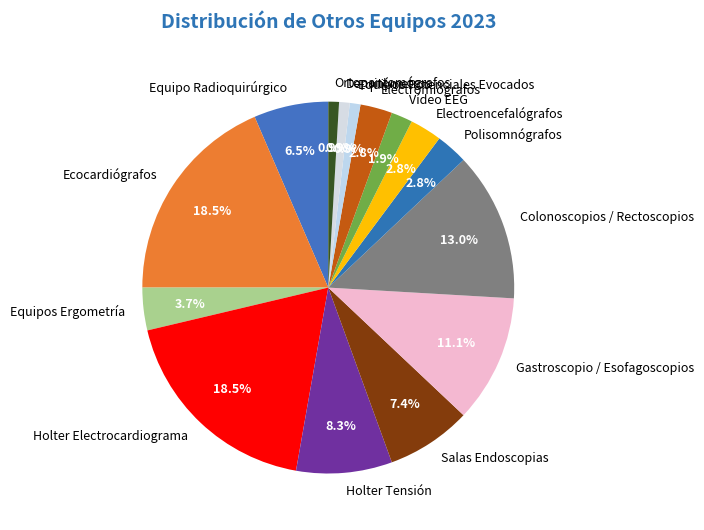

What percentage is the Equipos Potenciales Evocados slice, to the nearest percent?

1%